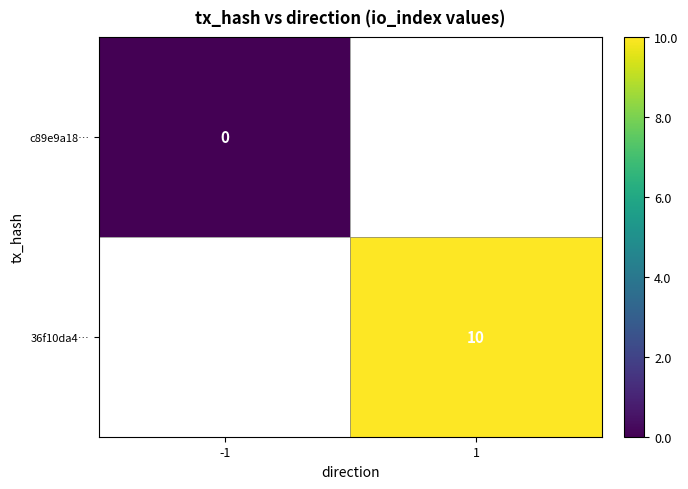

Which has a higher value, -1 or 1?

1